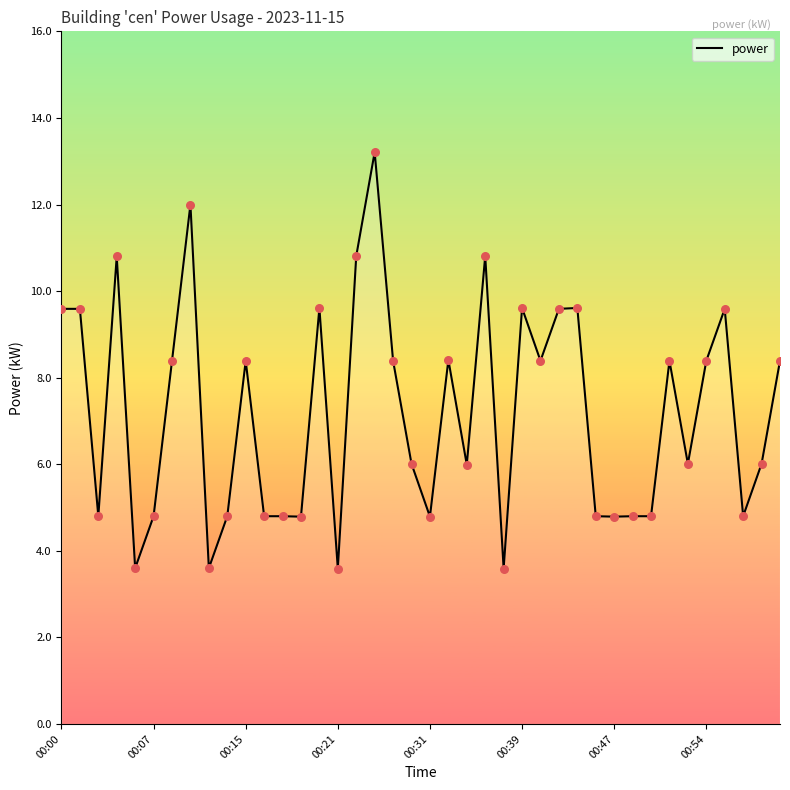

What is the maximum value shown in the chart?

13.2